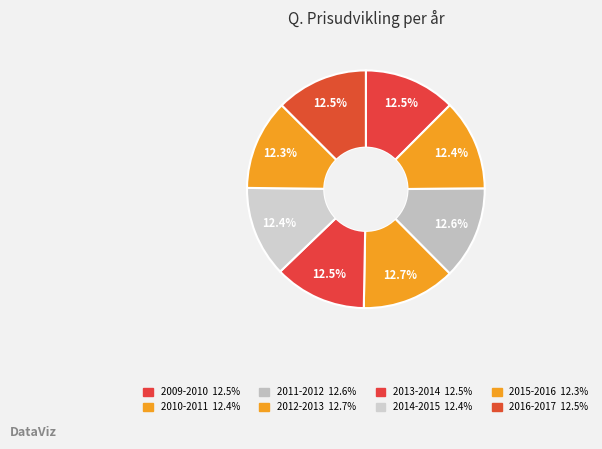

To the nearest percent, what portion does 2011-2012 represent?

13%